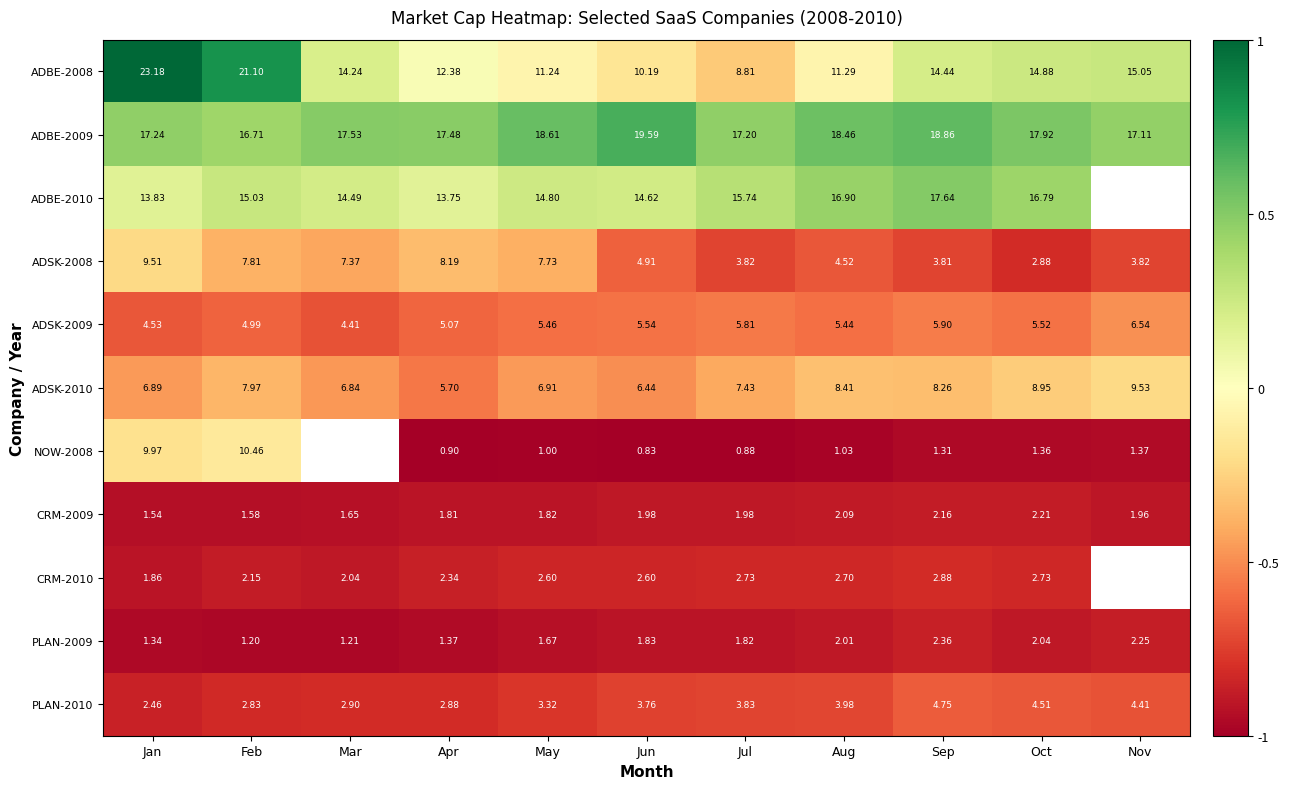

Which category has the lowest value in the ADSK-2008 series?

Oct